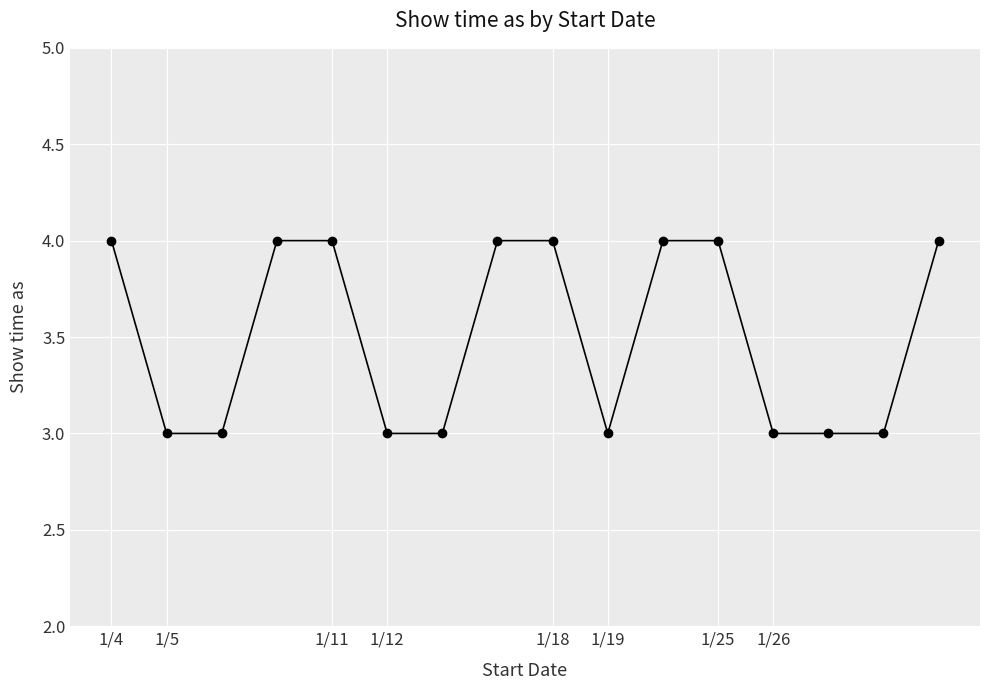

What is the minimum value shown in the chart?

3